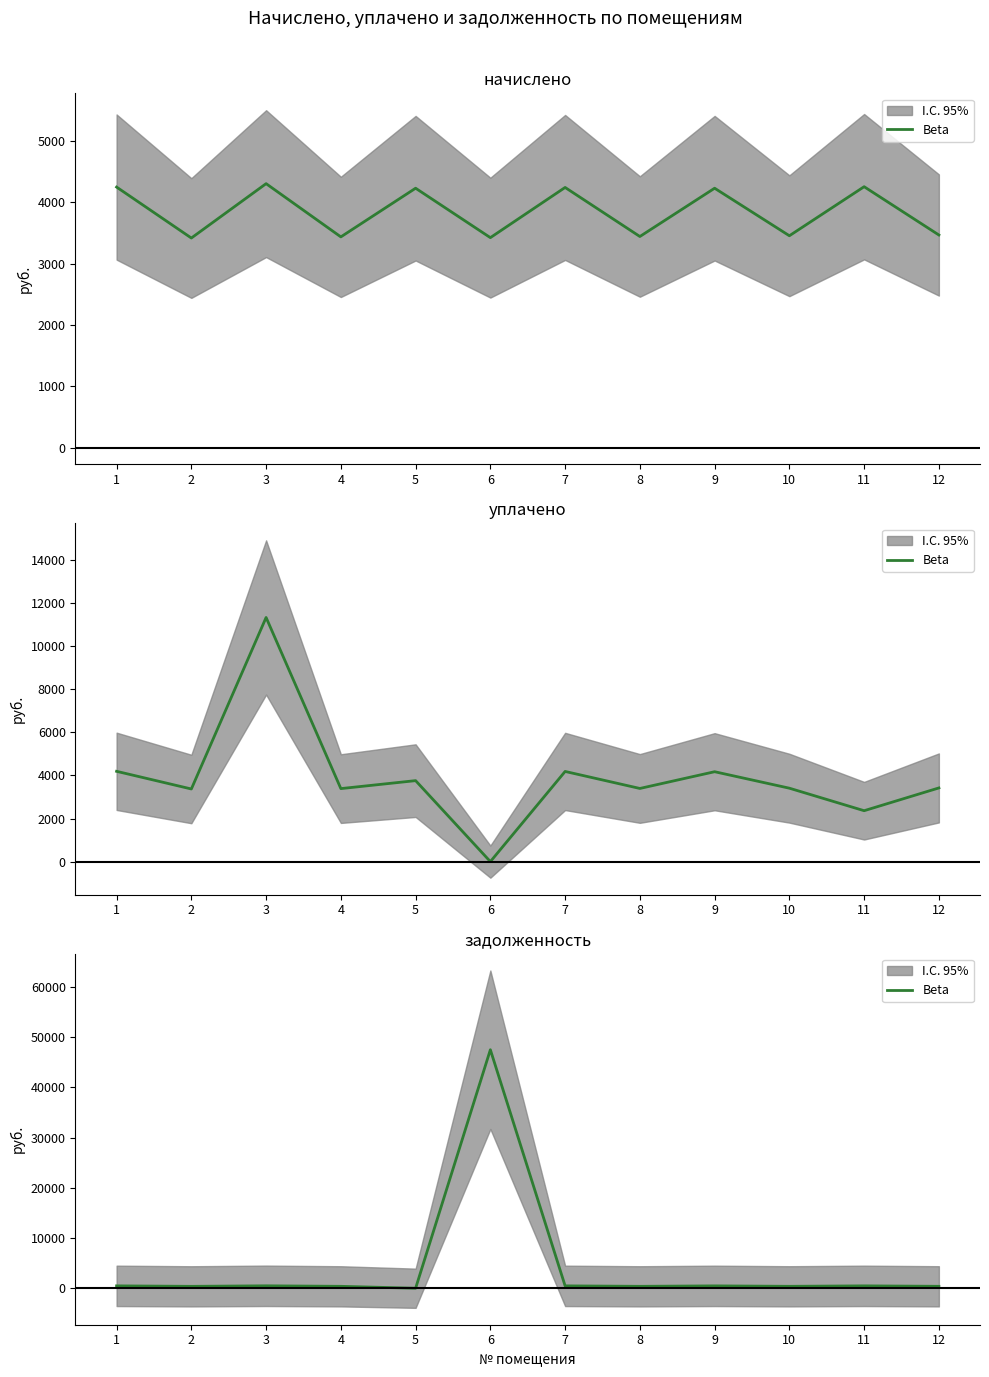

How many categories are shown in the chart?

12